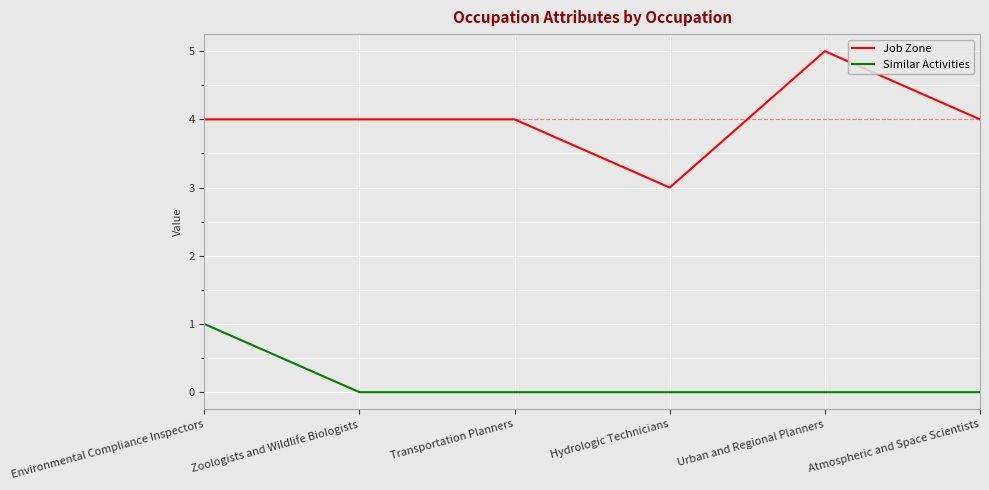

Is the value of Job Zone at Environmental Compliance Inspectors greater than the value of Similar Activities at Transportation Planners?

Yes